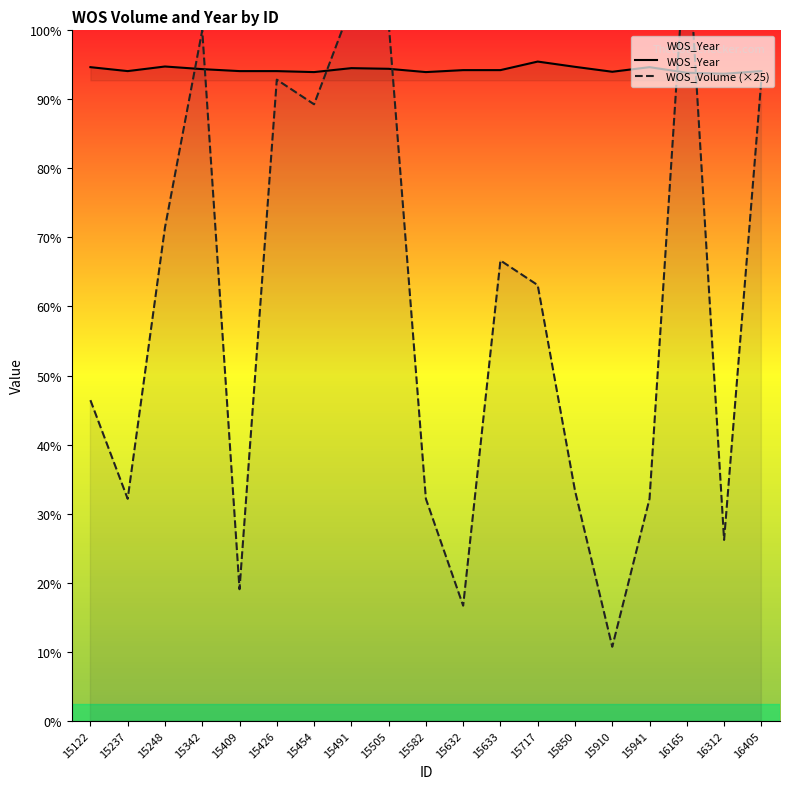

What is the maximum value for WOS_Year?

2005